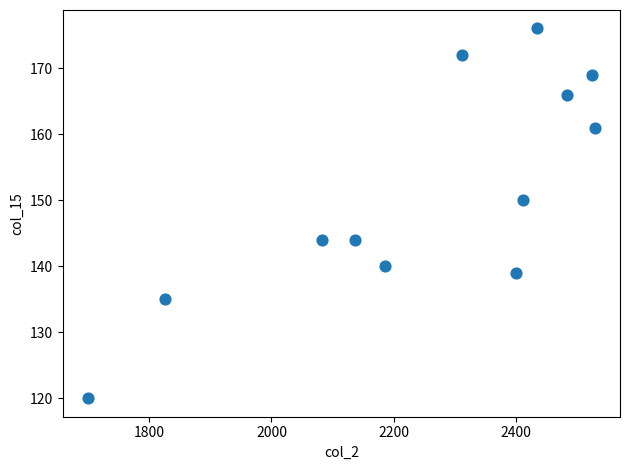

What is the range of X values (max minus min)?

828